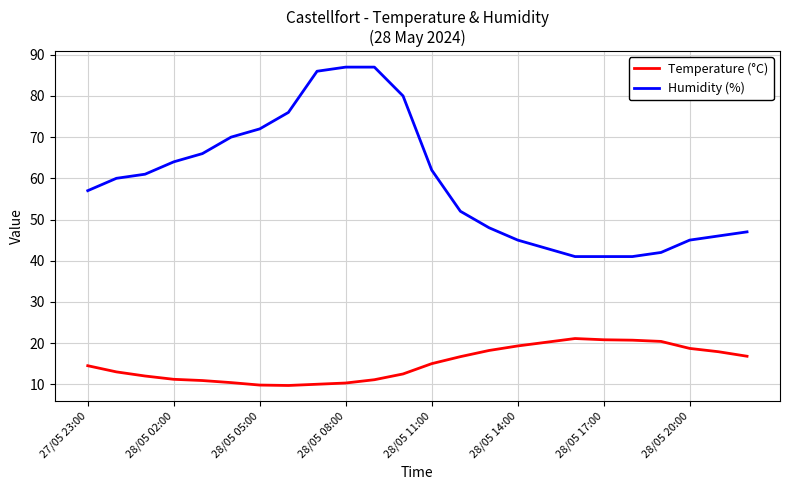

What are all the series names shown in the legend?

Temperature (°C), Humidity (%)